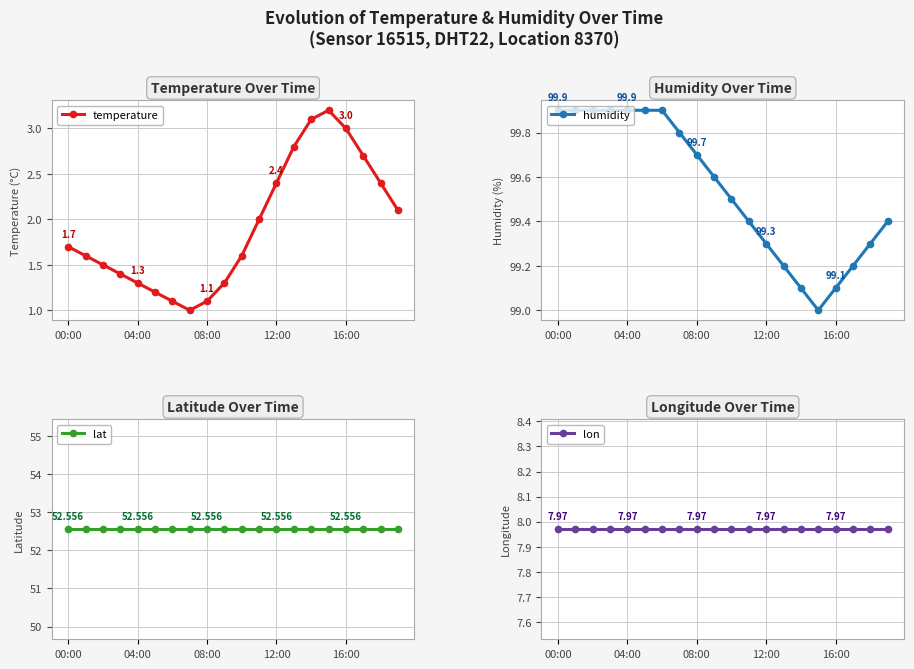

What is the smallest value displayed?

1.0